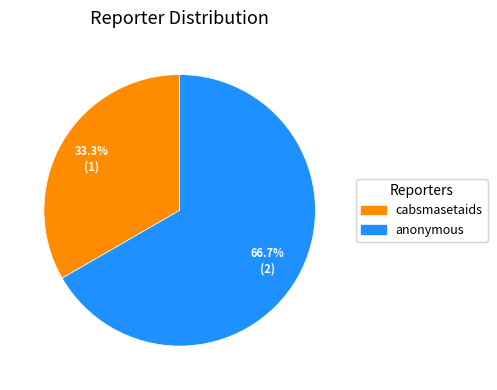

To the nearest percent, what is the difference between the cabsmasetaids and anonymous slice percentages?

33%